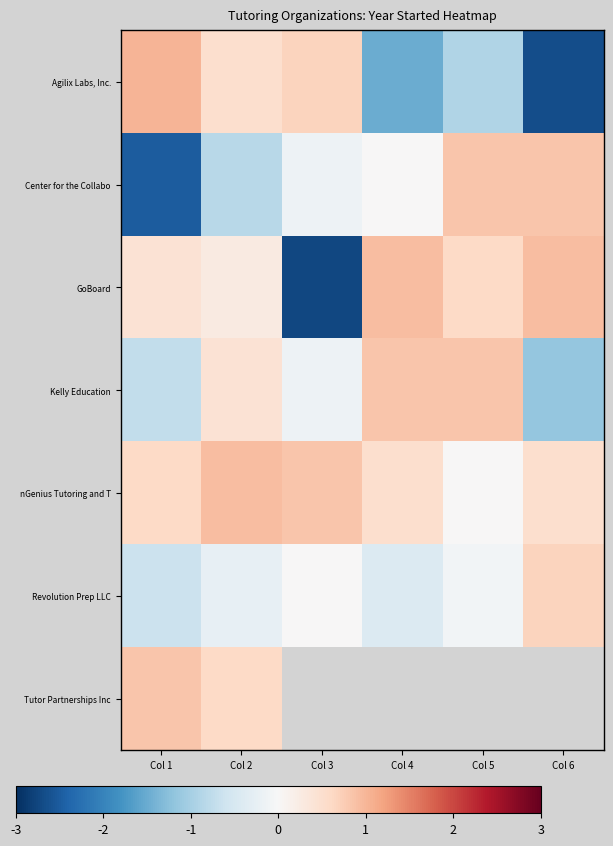

At how many categories does at least one series exceed 0?

6